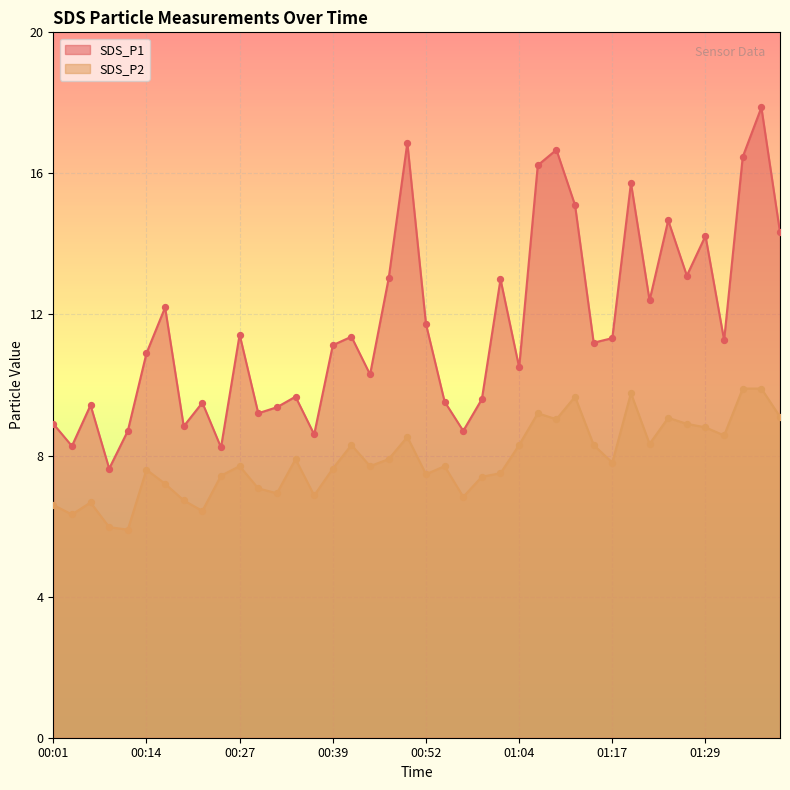

What are all the series names shown in the legend?

SDS_P1, SDS_P2